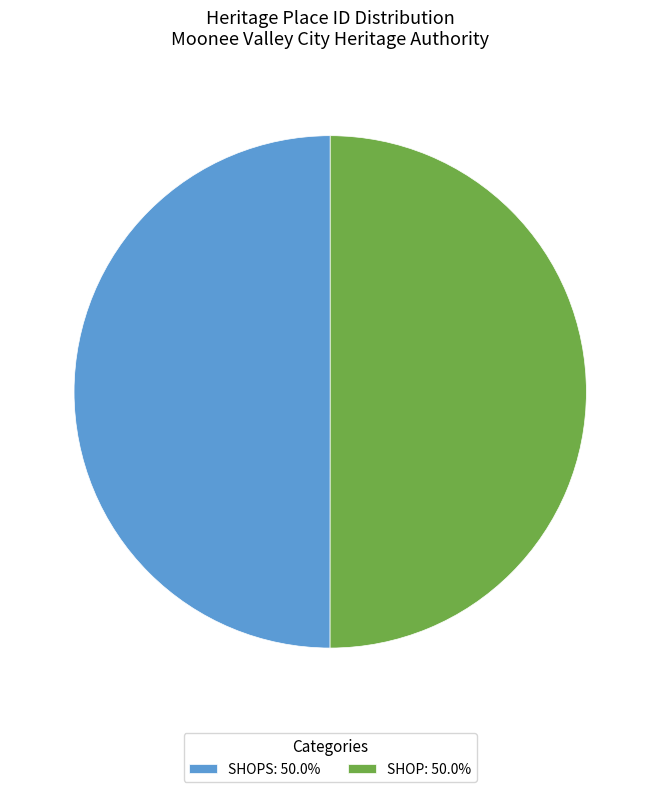

What is the ratio of the value at SHOP: 50.0% to the value at SHOPS: 50.0%?

1.0